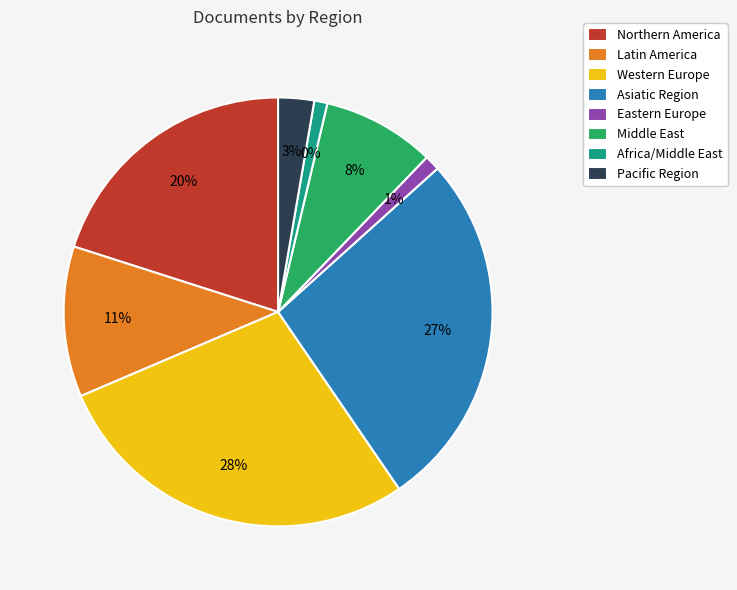

The 11 slice represents 1% of the pie. True or false?

False